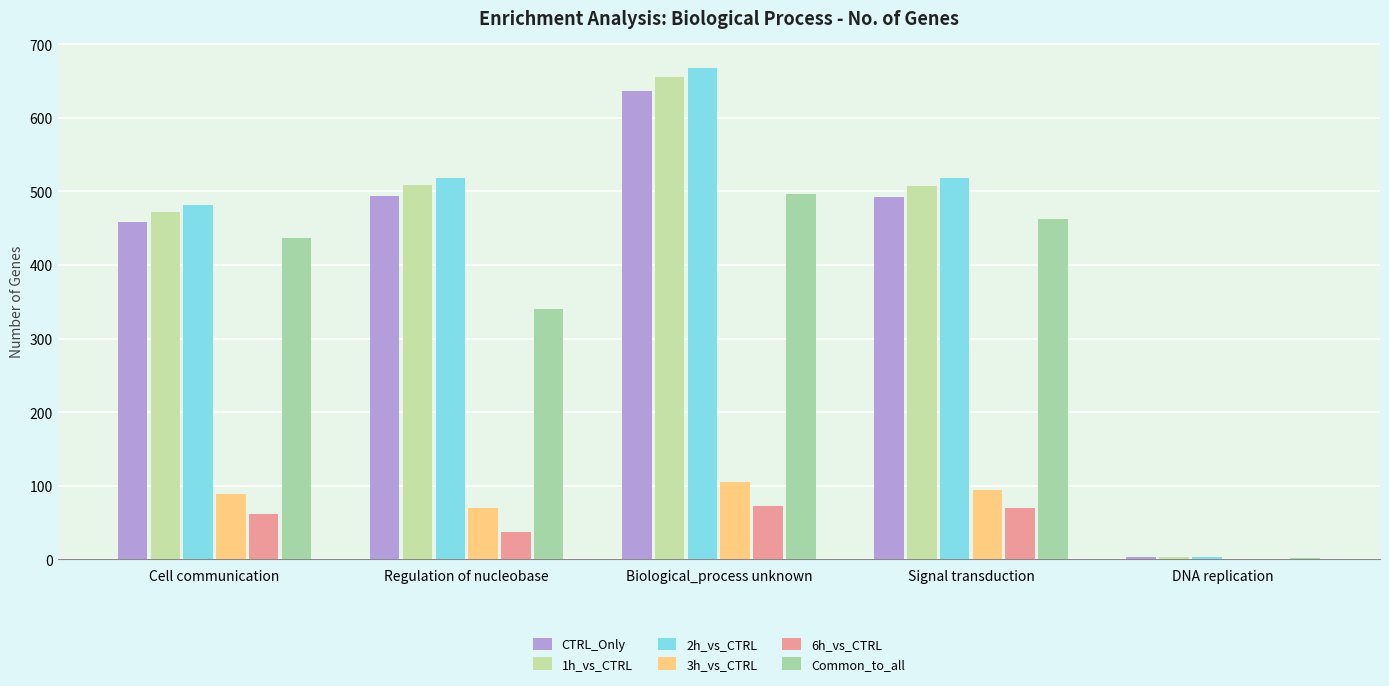

What value does the Common_to_all series have at DNA replication?

2.0